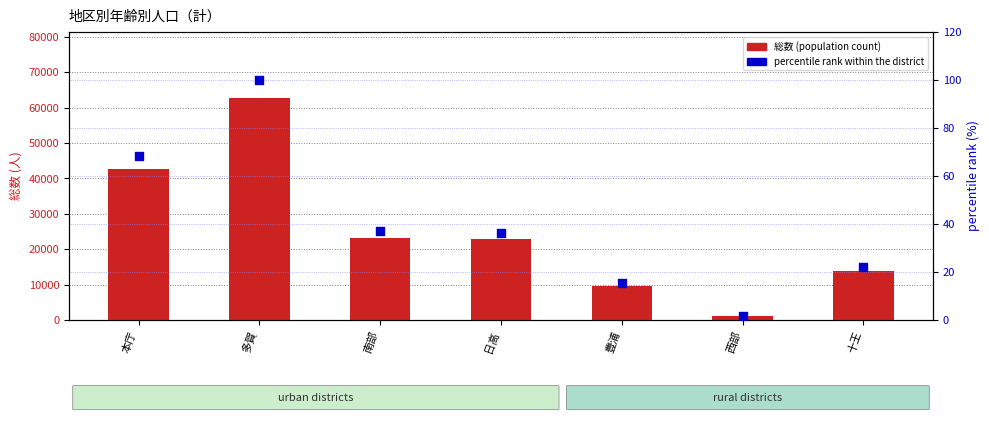

What are all the series names shown in the legend?

総数 (population count), percentile rank within the district